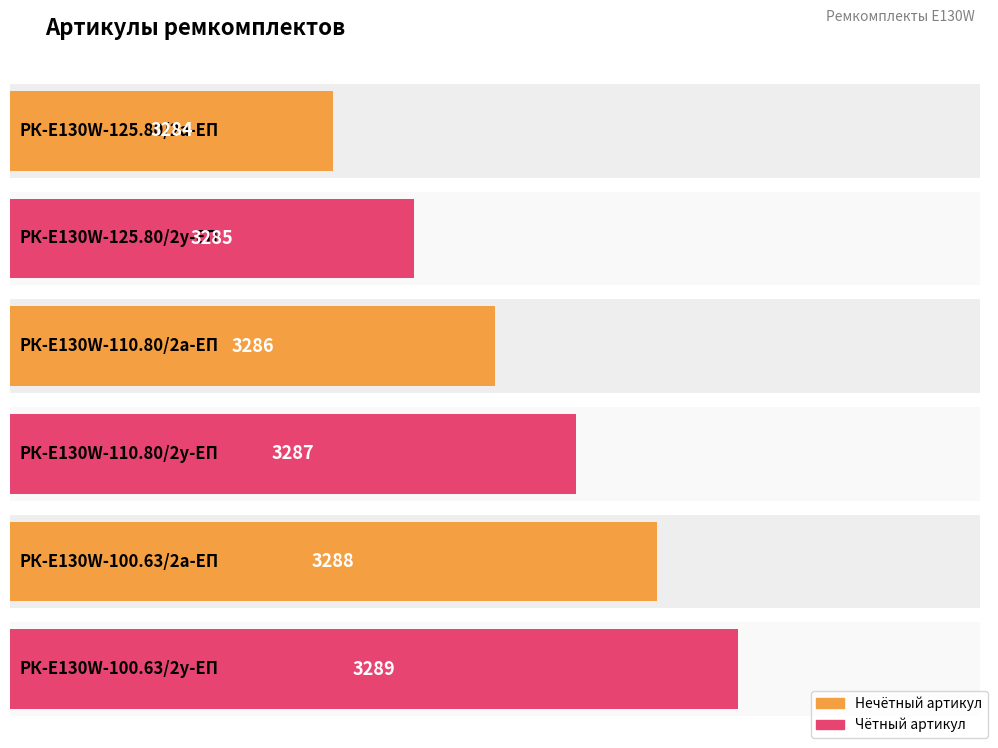

What position from the right is РК-E130W-110.80/2а-ЕП?

4